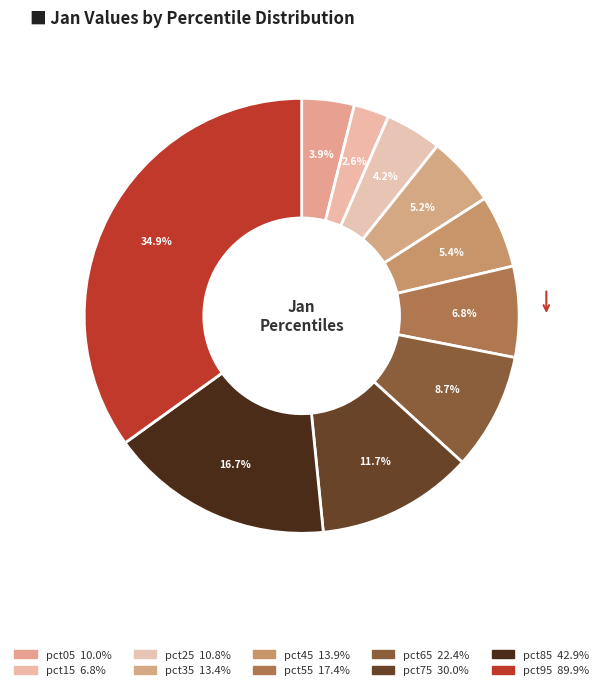

What is the largest slice in the pie chart?

pct95